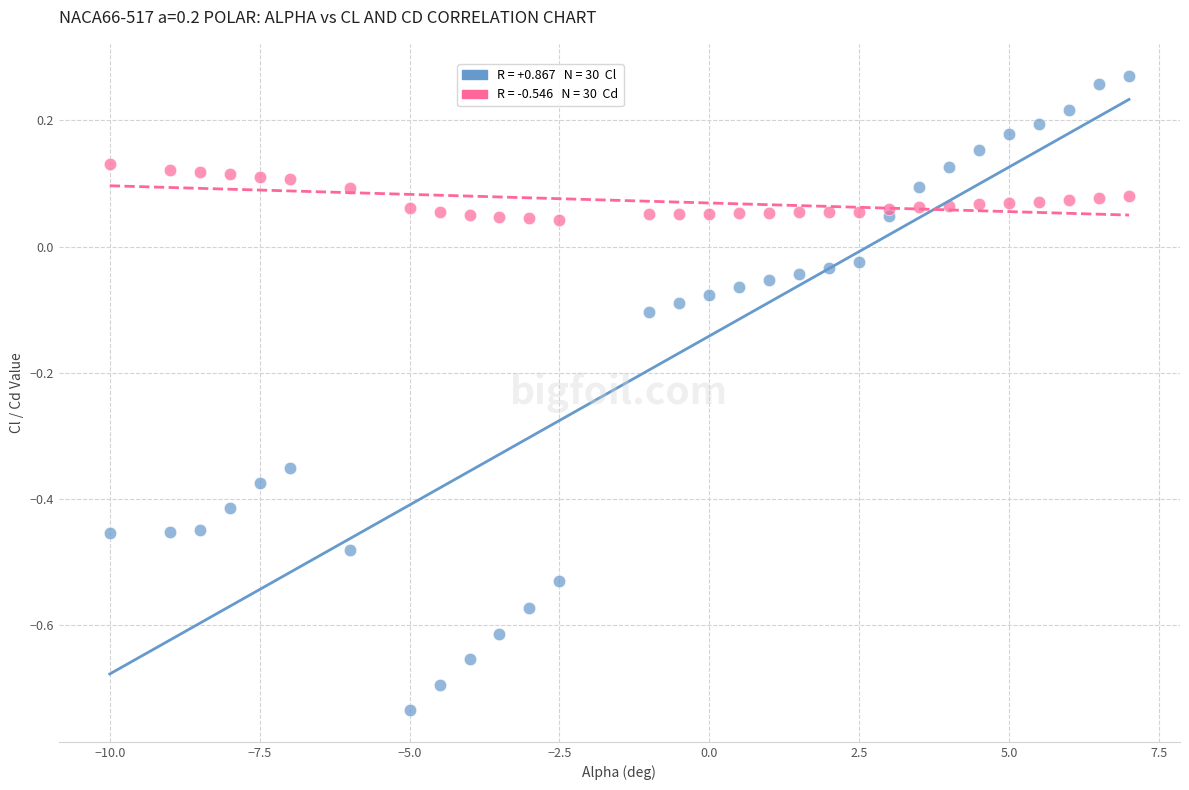

Across all data points, what is the range of Y values (max minus min)?

1.0